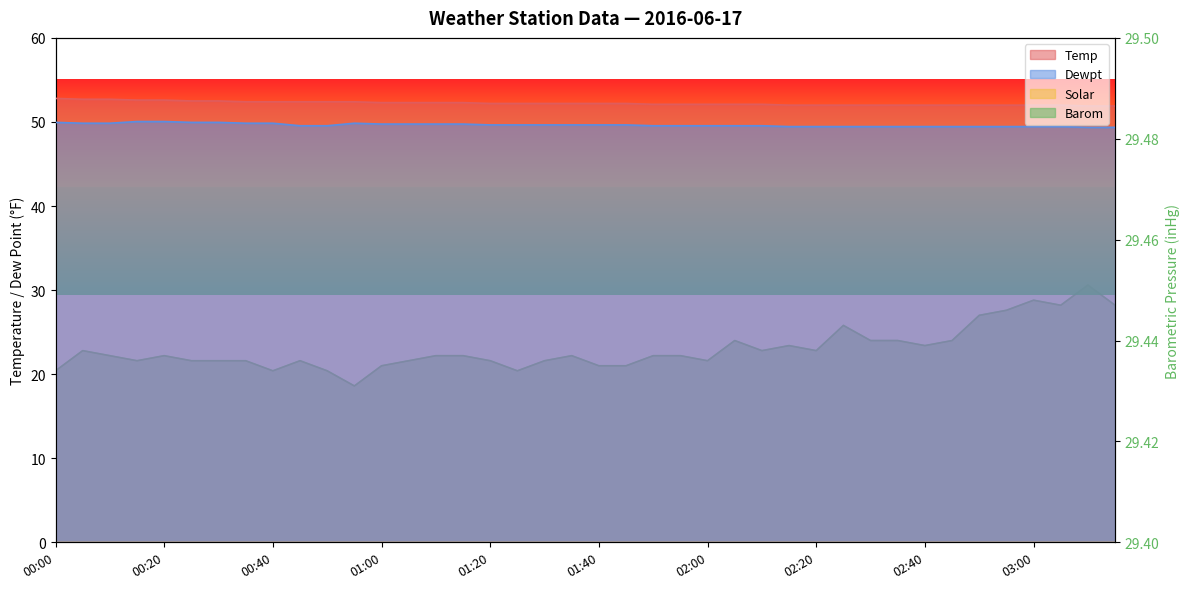

At 00:10, list the series in order from smallest to largest.

Barom, Dewpt, Temp